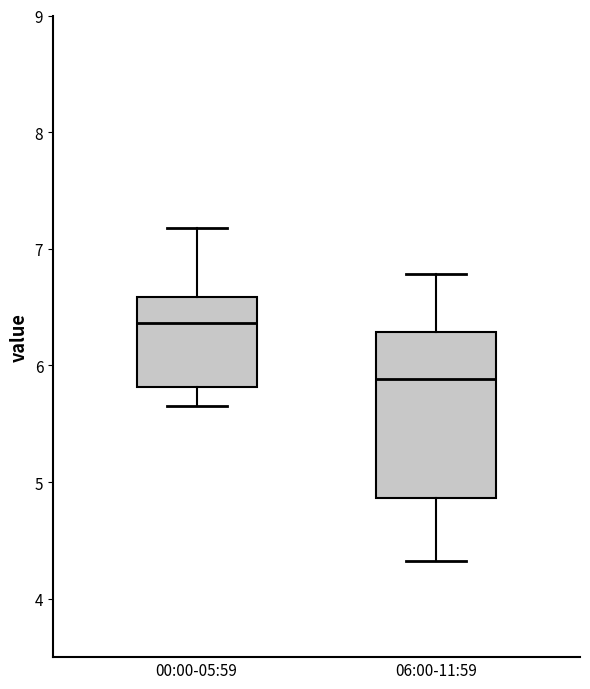

Where is the upper edge of the box for 06:00-11:59 on the y-axis? The values are not printed on the chart, so give them approximately, as read against the axis.

6.3